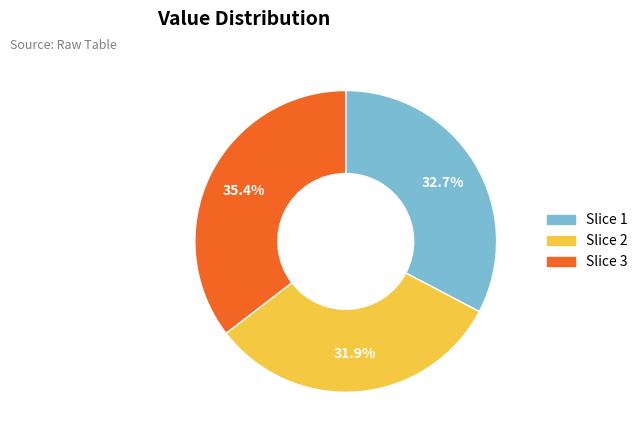

To the nearest percent, what is the difference between the largest and smallest slice percentages?

4%